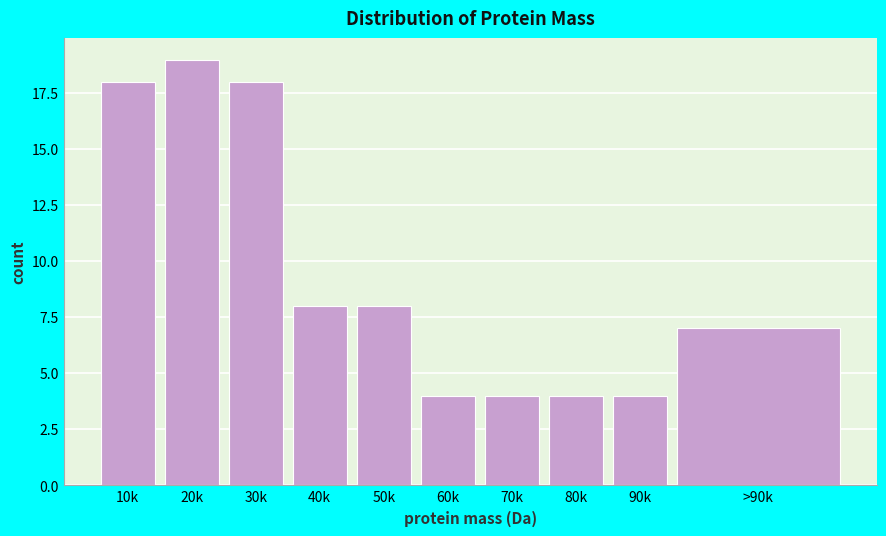

Reading left to right, transcribe all the data shown in this chart.

18	19	18	8	8	4	4	4	4	7